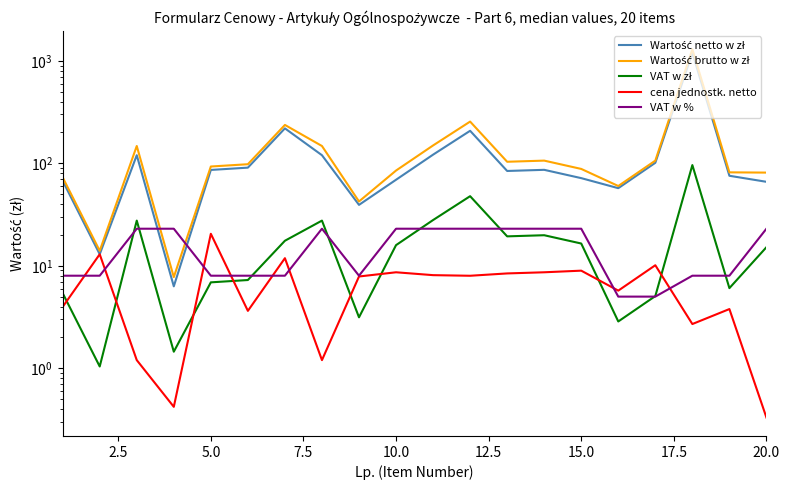

Reading right to left, extract all data points from this chart.

Wartość netto w zł: 66.0	75.6	1201.5	101.2	57.2	71.7	86.4	84.2	207.7	121.5	69.1	39.3	120.0	219.4	90.8	86.2	6.3	120.0	13.0	67.5
Wartość brutto w zł: 81.2	81.7	1297.6	106.3	60.1	88.2	106.3	103.6	255.5	149.4	85.0	42.4	147.6	237.0	98.0	93.1	7.8	147.6	14.0	72.9
VAT w zł: 15.2	6.0	96.1	5.1	2.9	16.5	19.9	19.4	47.8	27.9	15.9	3.1	27.6	17.6	7.3	6.9	1.4	27.6	1.0	5.4
cena jednostk. netto: 0.3	3.8	2.7	10.1	5.7	9.0	8.6	8.4	8.0	8.1	8.6	7.9	1.2	11.9	3.6	20.5	0.4	1.2	13.0	4.0
VAT w %: 23.0	8.0	8.0	5.0	5.0	23.0	23.0	23.0	23.0	23.0	23.0	8.0	23.0	8.0	8.0	8.0	23.0	23.0	8.0	8.0